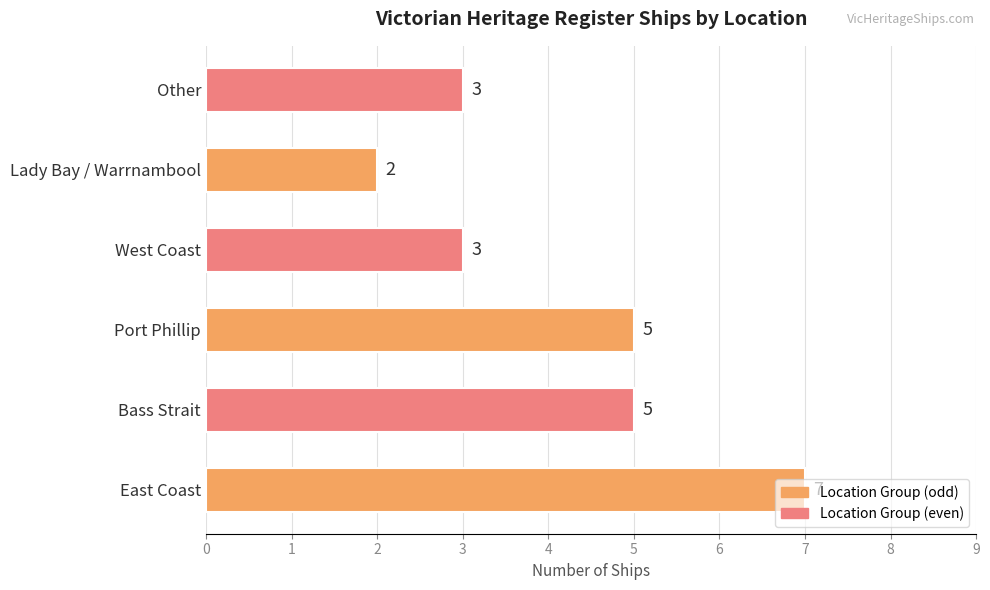

Are the bars horizontal?

Yes